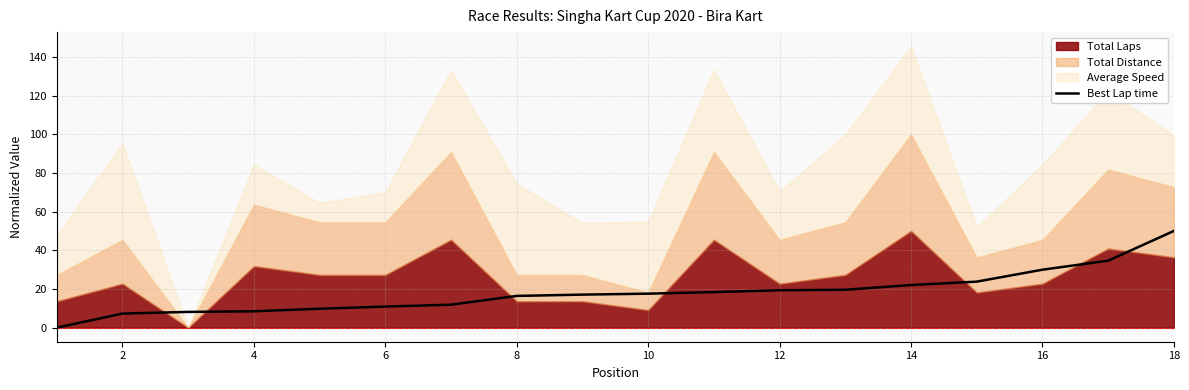

The value of Best Lap time at 18 is 50.0. True or false?

True